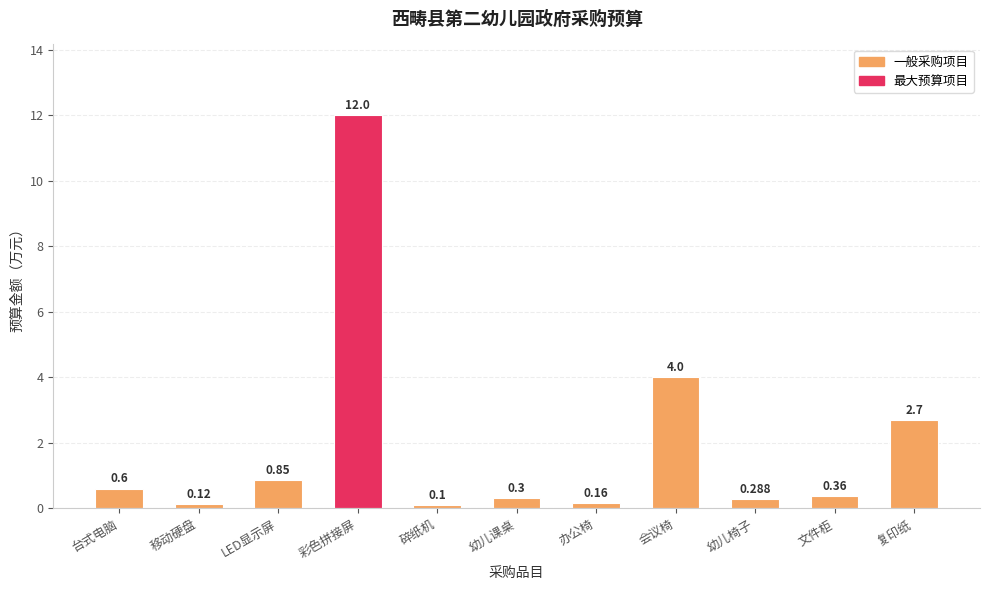

List the labels in order of value, largest first.

彩色拼接屏, 会议椅, 复印纸, LED显示屏, 台式电脑, 文件柜, 幼儿课桌, 幼儿椅子, 办公椅, 移动硬盘, 碎纸机